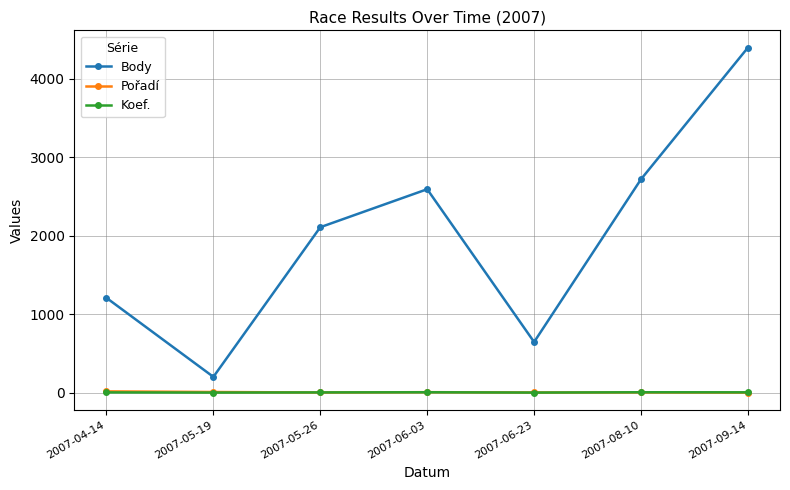

Is the value of Body at 2007-06-23 greater than the value of Pořadí at 2007-06-23?

Yes